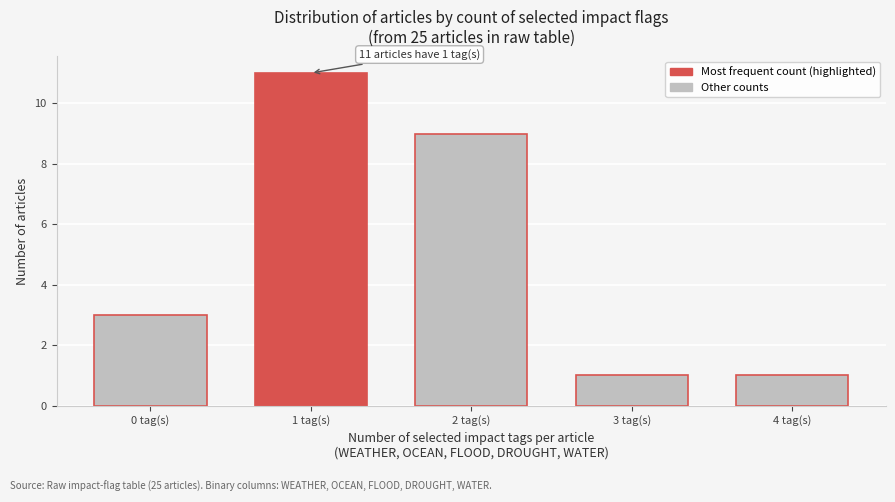

Reading left to right, what are all the values shown in this chart?

0 tag(s)=3	1 tag(s)=11	2 tag(s)=9	3 tag(s)=1	4 tag(s)=1